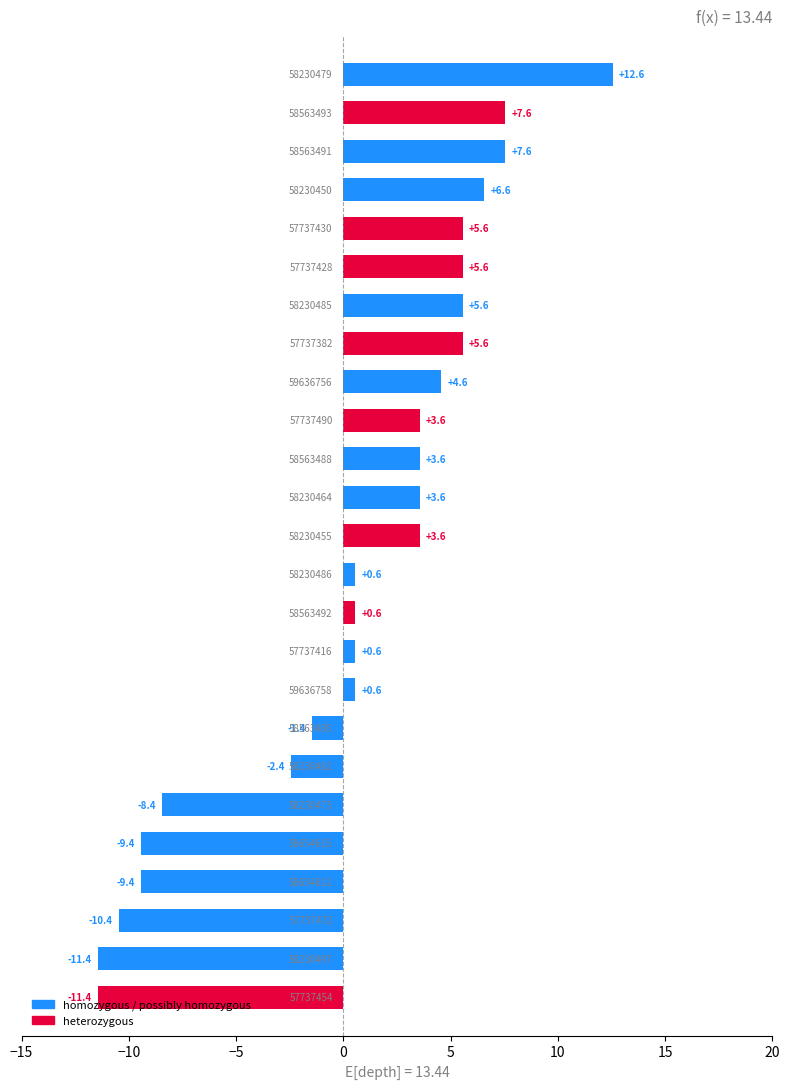

What is the minimum value shown in the chart?

-11.4